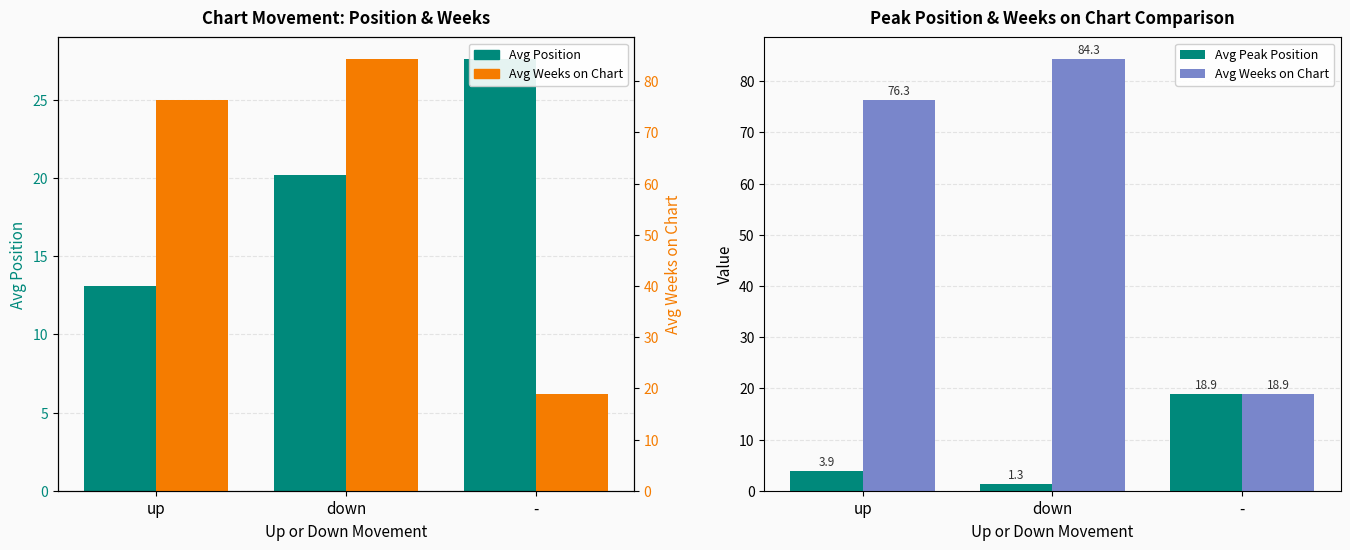

What are all the series names shown in the legend?

Avg Position, Avg Peak Position, Avg Weeks on Chart